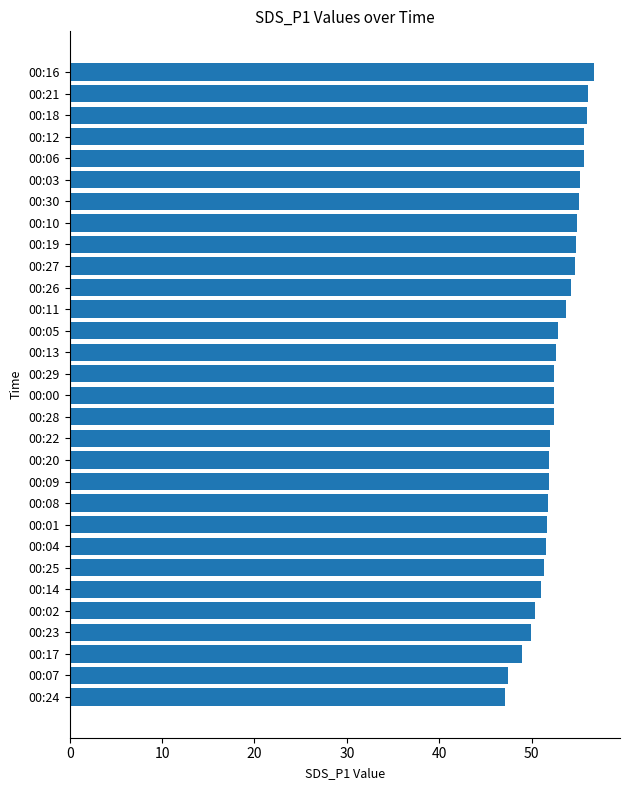

What is the maximum value shown in the chart?

56.7